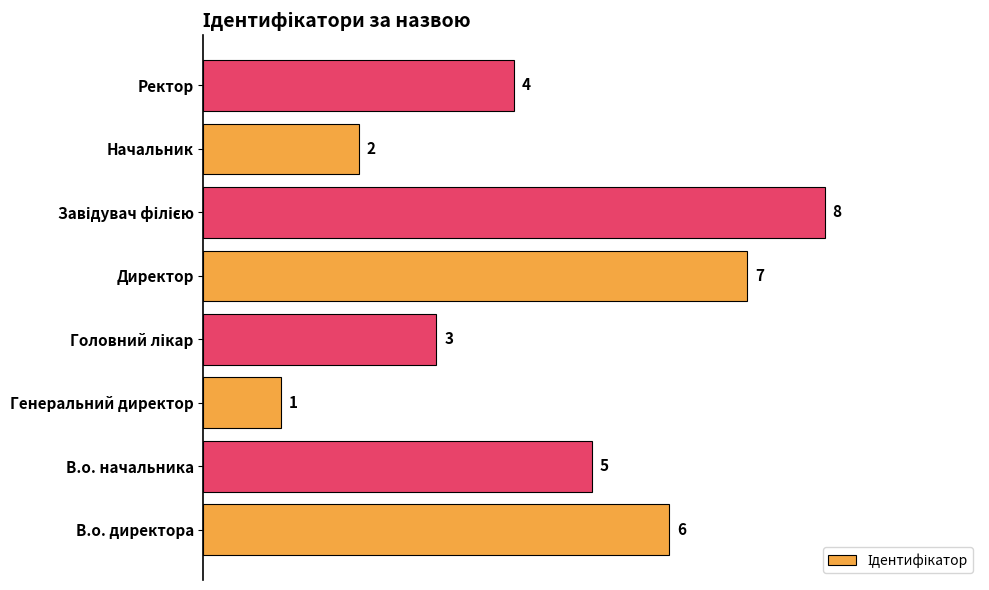

Count the number of categories in the chart.

8